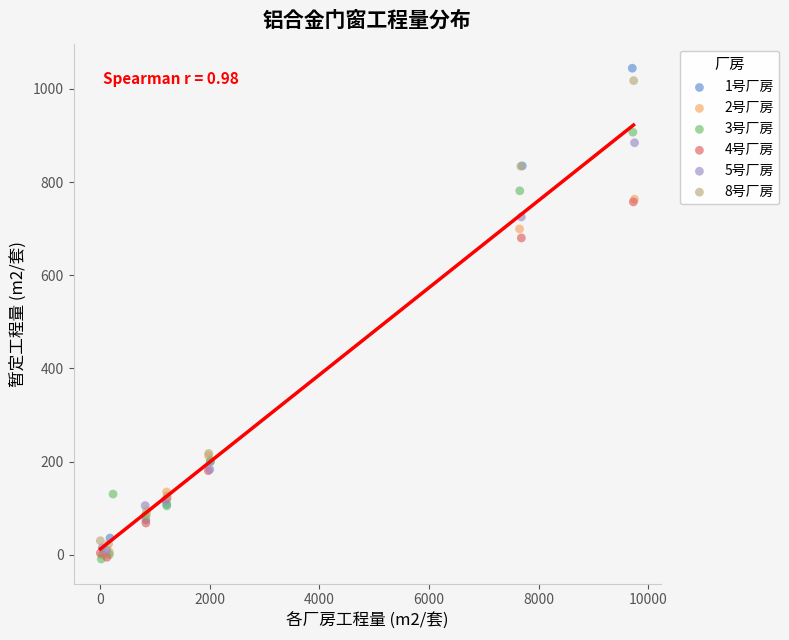

What are all the series names shown in the legend?

1号厂房, 2号厂房, 3号厂房, 4号厂房, 5号厂房, 8号厂房